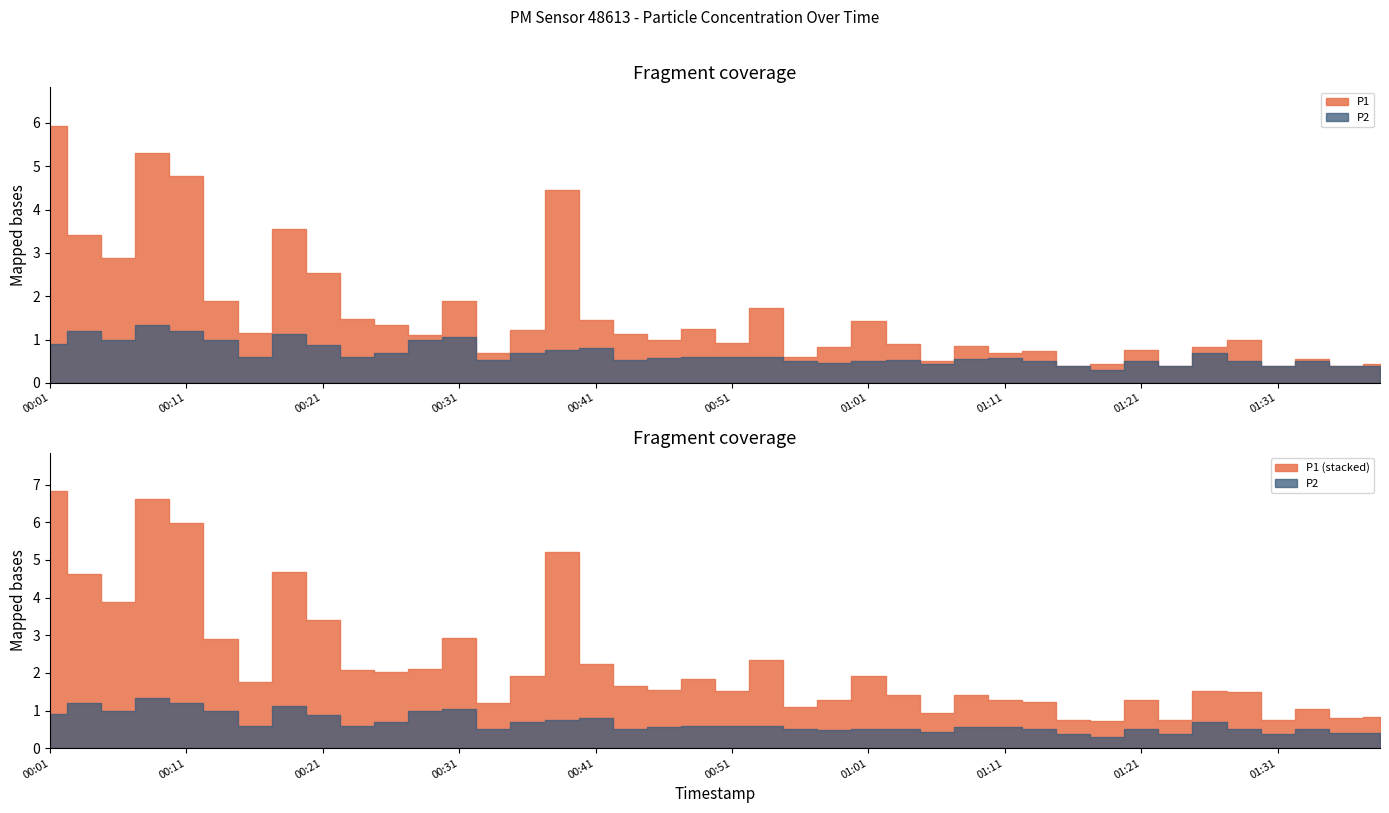

Reading right to left, transcribe all the data shown in this chart.

P1: 0.4	0.4	0.6	0.4	1.0	0.8	0.4	0.8	0.4	0.4	0.7	0.7	0.8	0.5	0.9	1.4	0.8	0.6	1.7	0.9	1.2	1.0	1.1	1.4	4.5	1.2	0.7	1.9	1.1	1.3	1.5	2.5	3.5	1.1	1.9	4.8	5.3	2.9	3.4	5.9
P2: 0.4	0.4	0.5	0.4	0.5	0.7	0.4	0.5	0.3	0.4	0.5	0.6	0.6	0.4	0.5	0.5	0.5	0.5	0.6	0.6	0.6	0.6	0.5	0.8	0.8	0.7	0.5	1.1	1.0	0.7	0.6	0.9	1.1	0.6	1.0	1.2	1.3	1.0	1.2	0.9